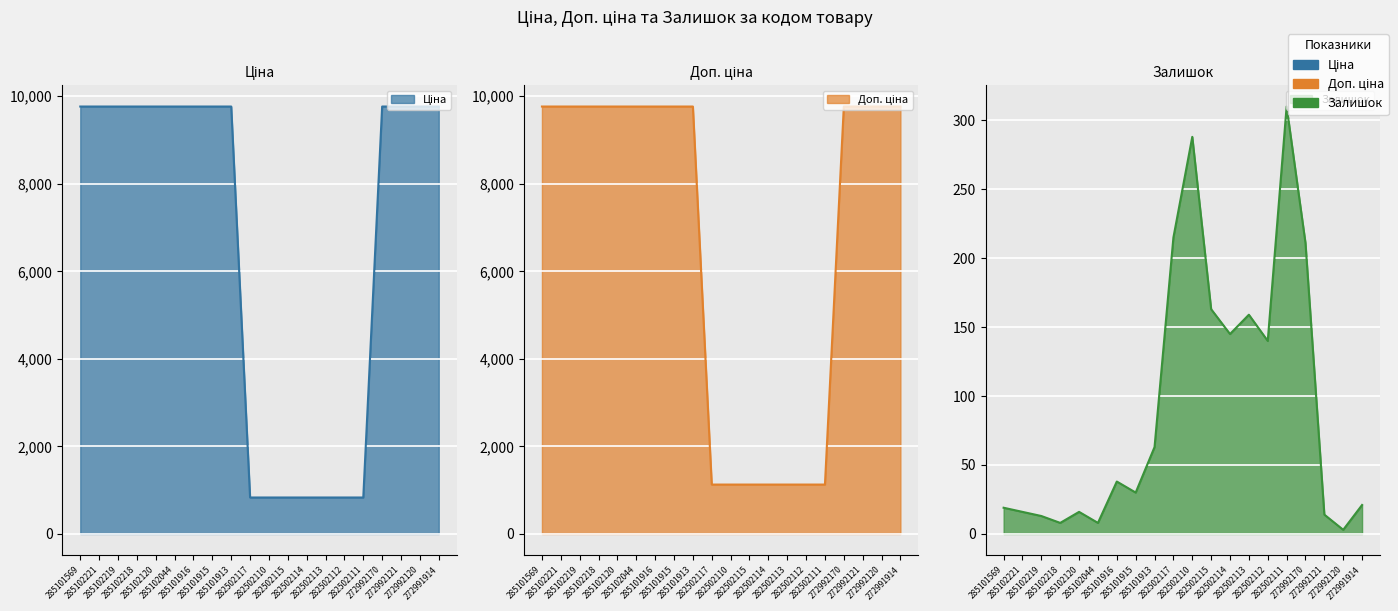

List the series in order of their peak value, lowest first.

Залишок, Ціна, Доп. ціна